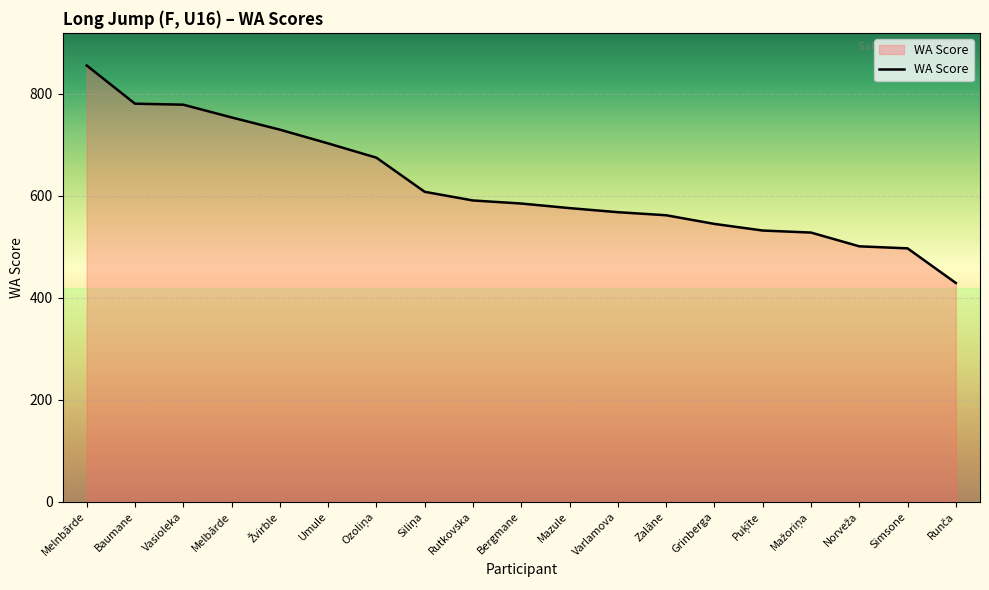

What is the greatest value displayed?

856